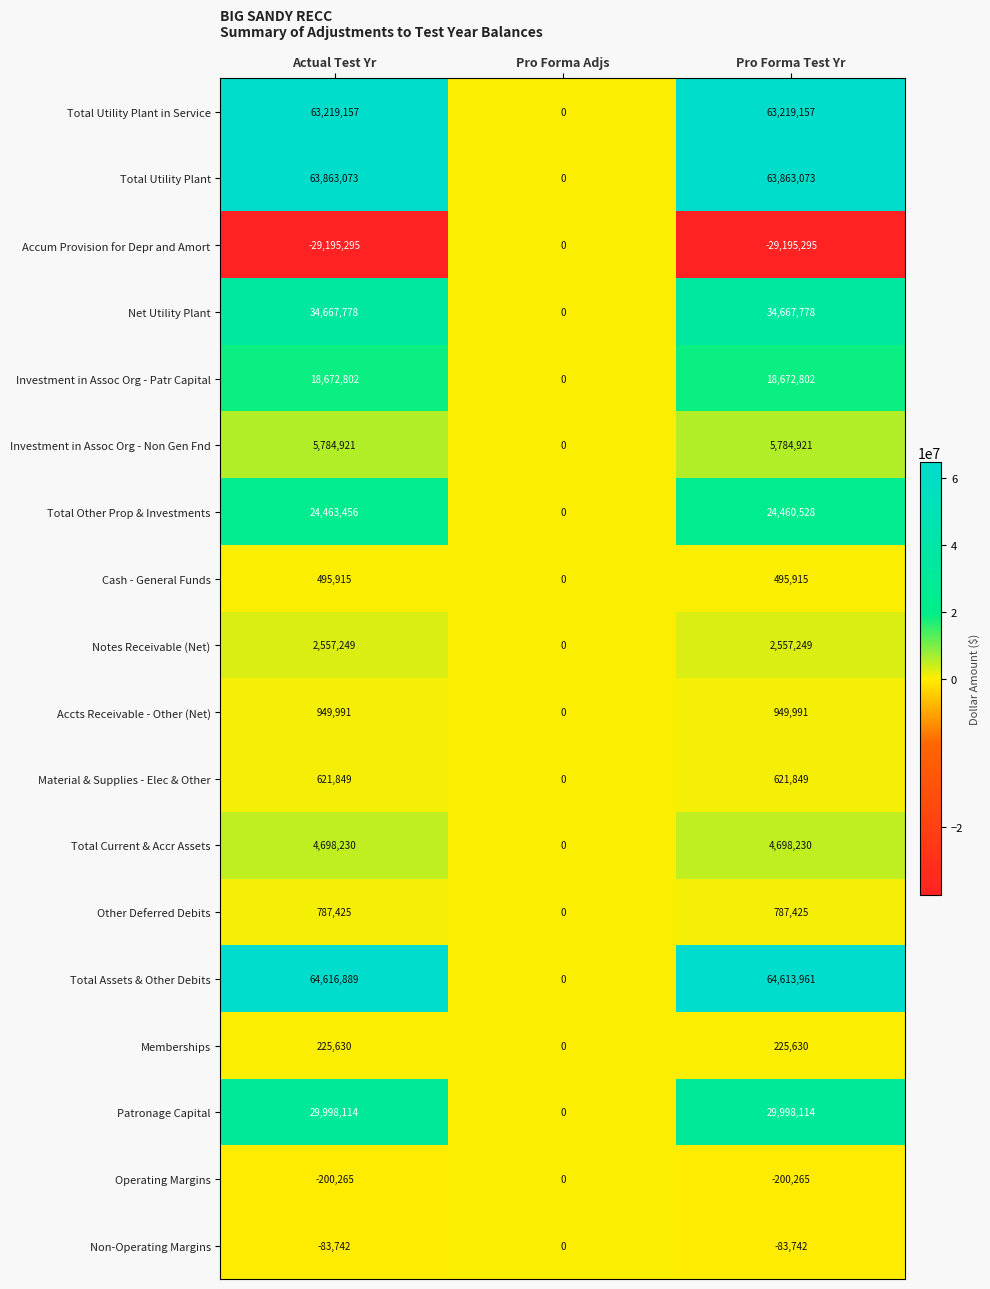

How many data points does each series have?

3